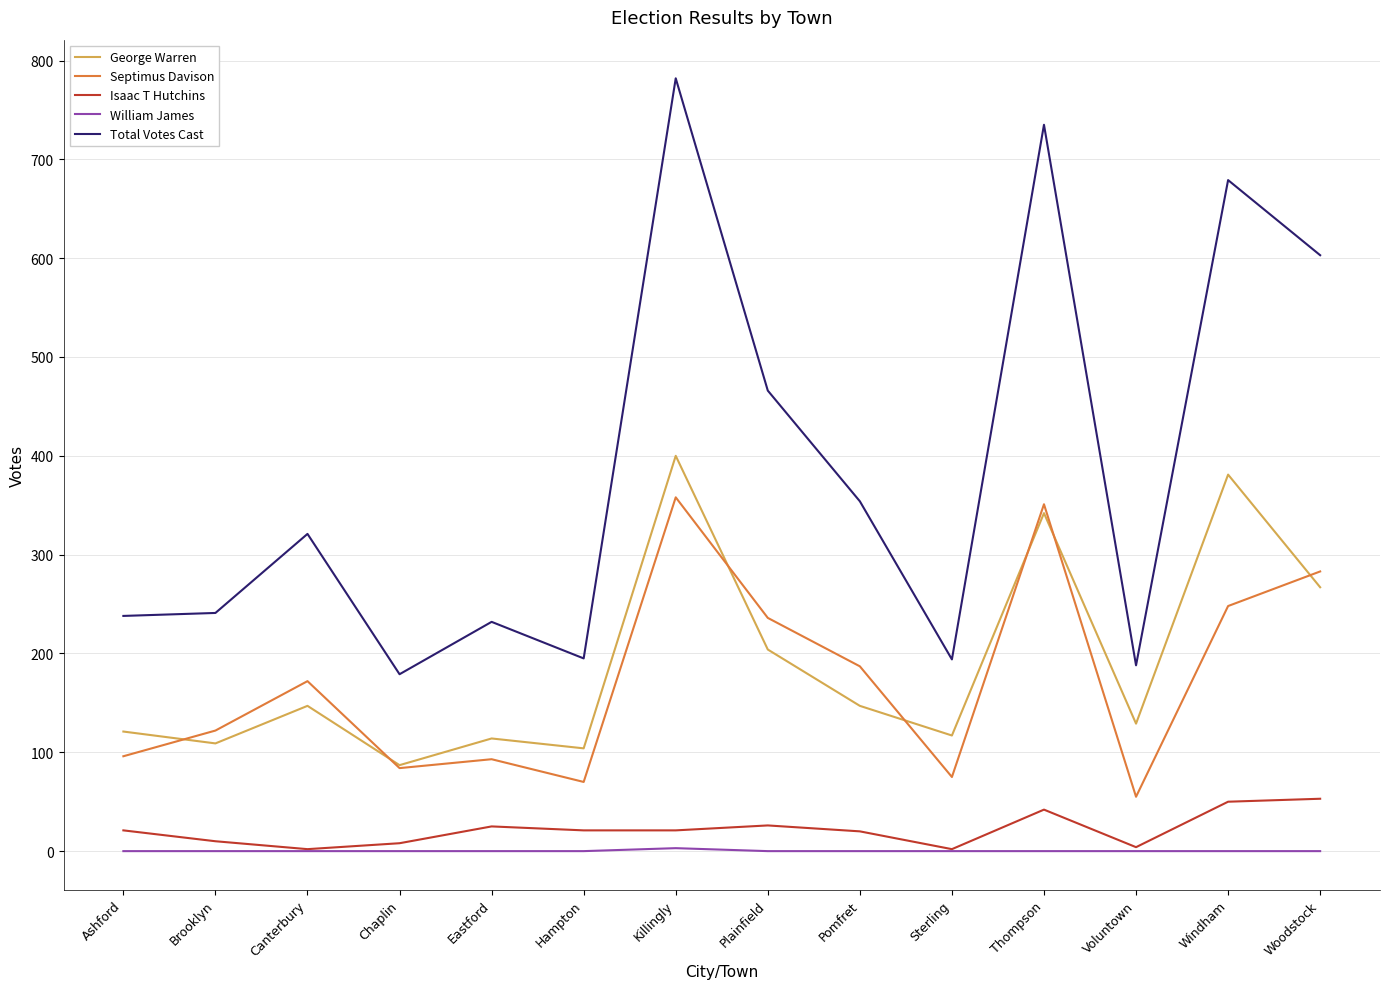

True or false: Total Votes Cast and Isaac T Hutchins cross at least once.

False